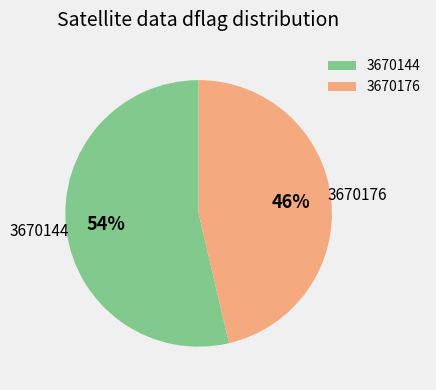

Rank the categories by value from lowest to highest.

3670176, 3670144